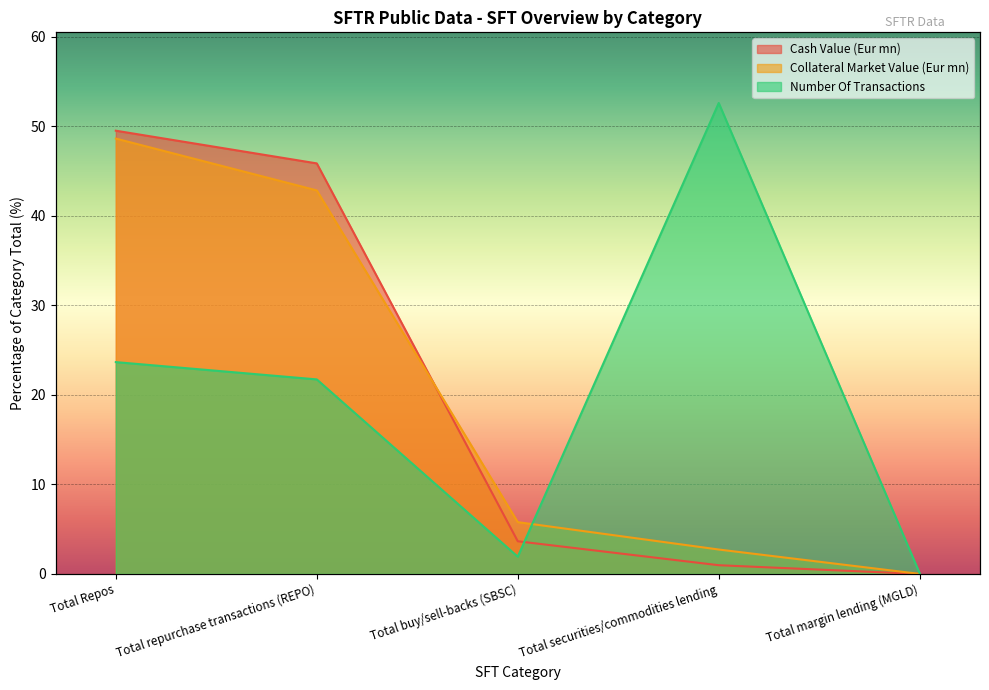

What is the average value of the Cash Value (Eur mn) series?

20.0